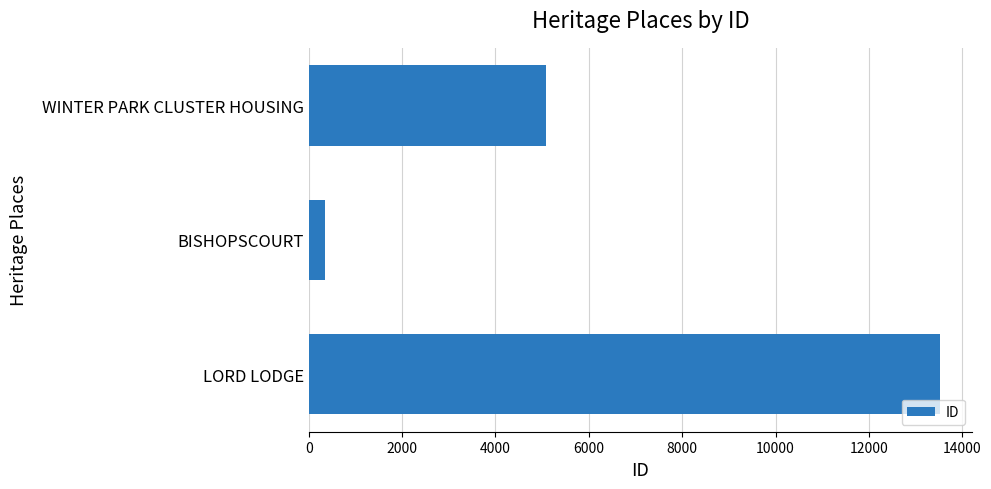

At which category does the chart reach its peak across all series?

LORD LODGE